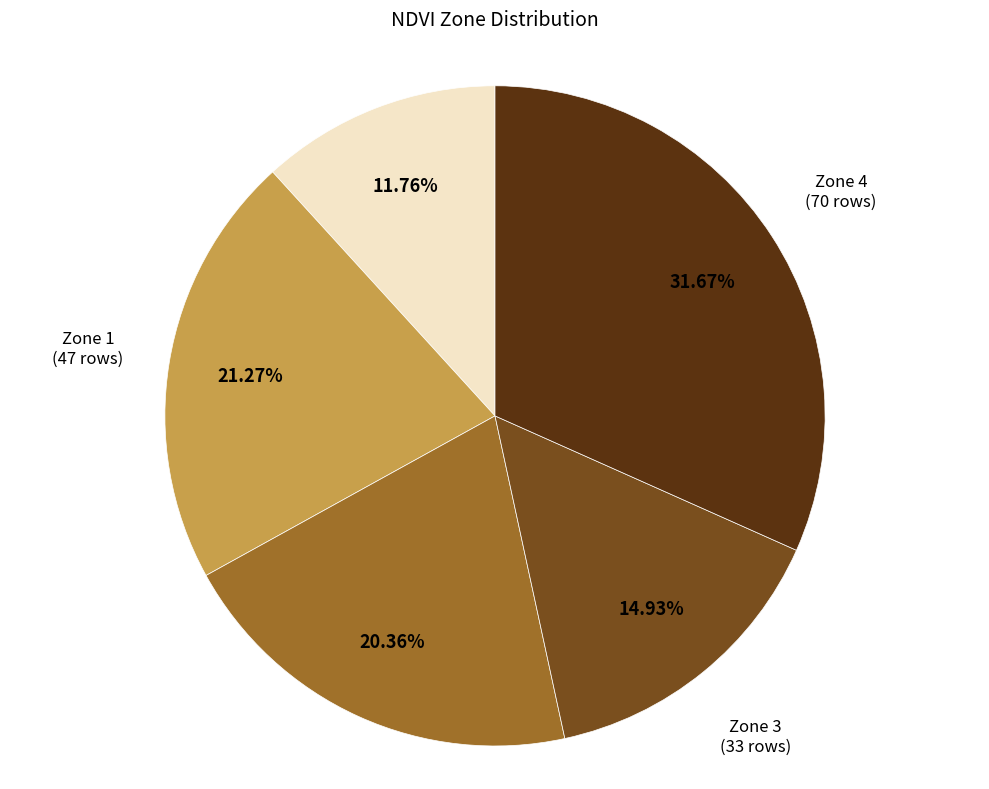

Does any single category account for the majority?

No